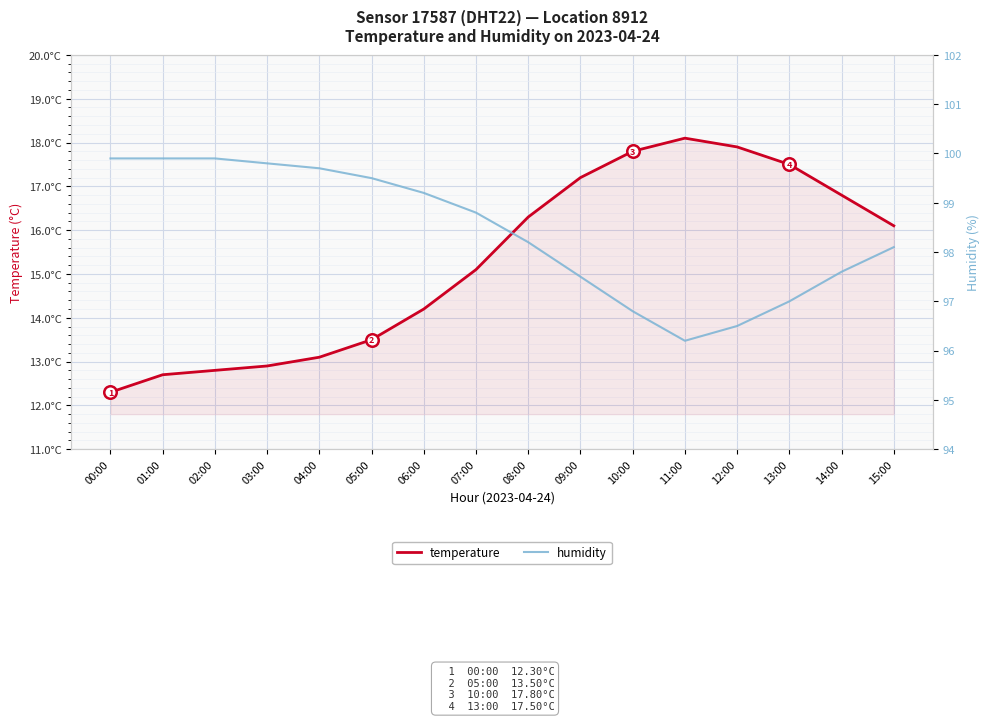

Reading left to right, what are all the values shown in this chart?

temperature: 00:00=12.3	01:00=12.7	02:00=12.8	03:00=12.9	04:00=13.1	05:00=13.5	06:00=14.2	07:00=15.1	08:00=16.3	09:00=17.2	10:00=17.8	11:00=18.1	12:00=17.9	13:00=17.5	14:00=16.8	15:00=16.1
humidity: 00:00=99.9	01:00=99.9	02:00=99.9	03:00=99.8	04:00=99.7	05:00=99.5	06:00=99.2	07:00=98.8	08:00=98.2	09:00=97.5	10:00=96.8	11:00=96.2	12:00=96.5	13:00=97.0	14:00=97.6	15:00=98.1